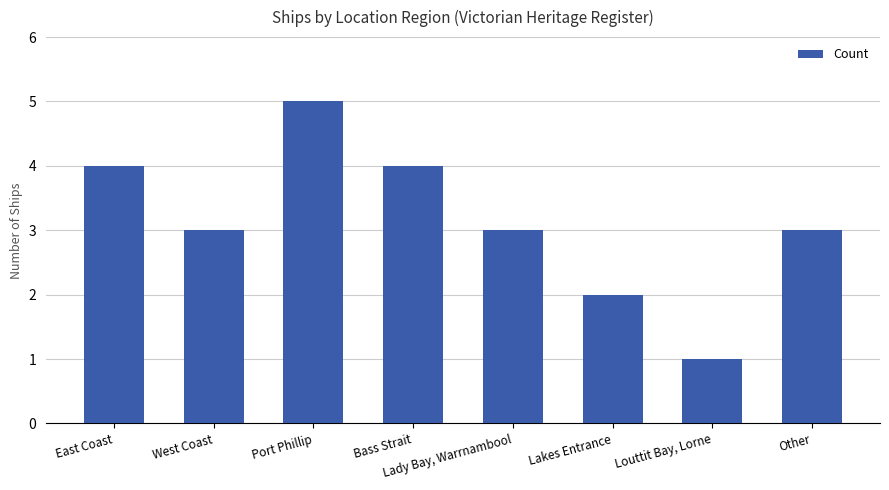

Reading right to left, extract all data points from this chart.

Other=3	Louttit Bay, Lorne=1	Lakes Entrance=2	Lady Bay, Warrnambool=3	Bass Strait=4	Port Phillip=5	West Coast=3	East Coast=4